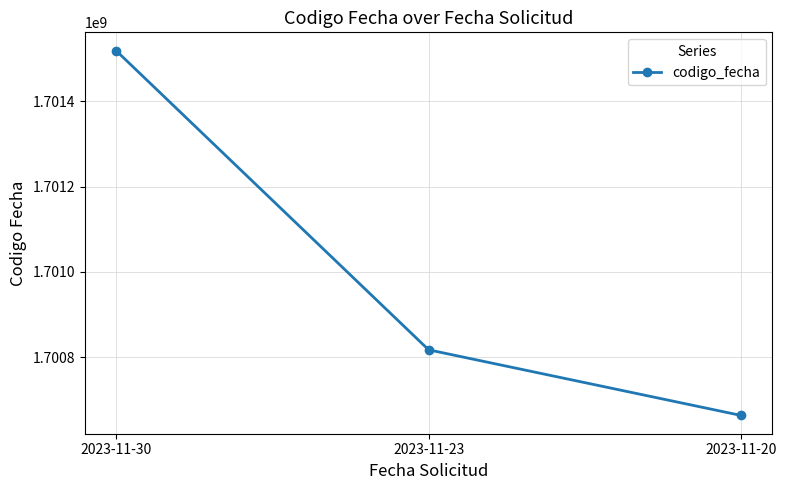

True or false: the data shows 1701519405 at 2023-11-30.

True